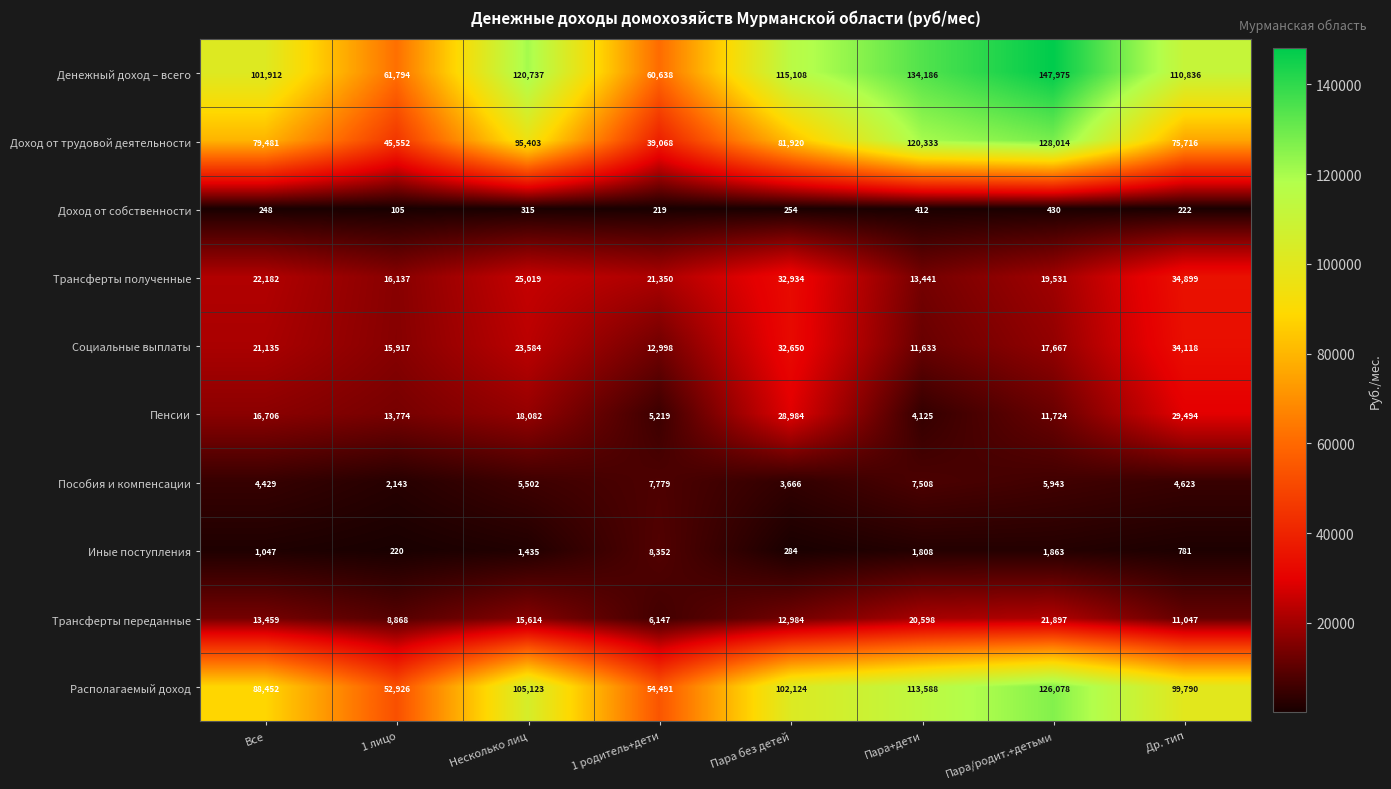

Which series has the largest range (max minus min)?

Доход от трудовой деятельности